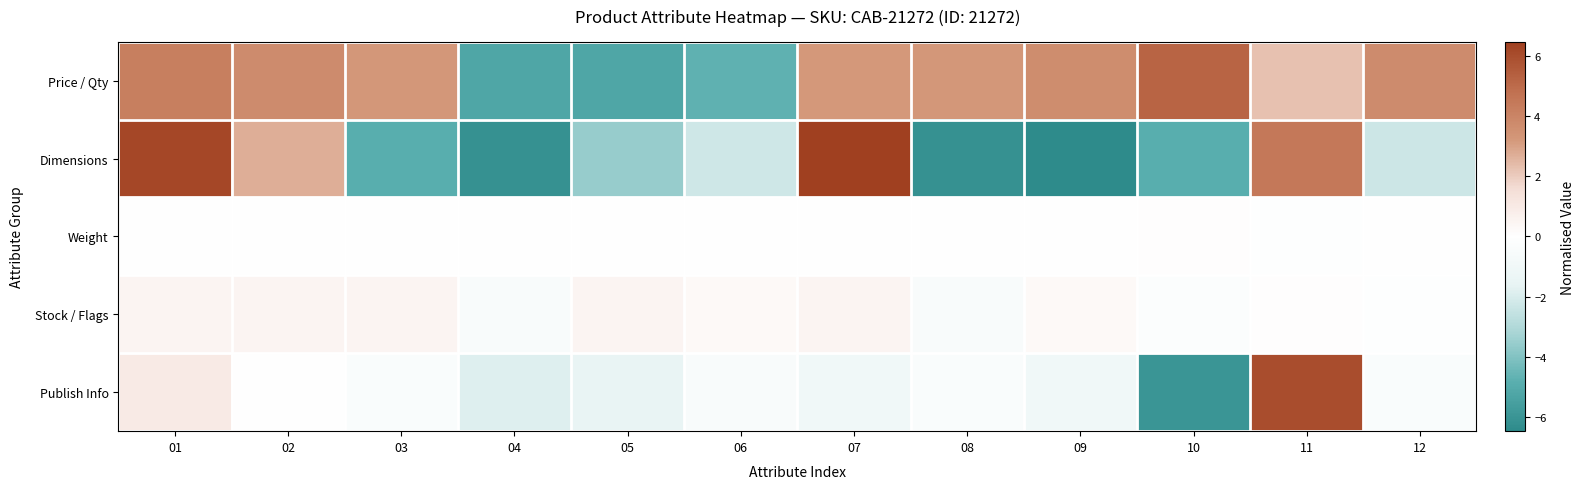

Which series changed the most between 01 and 02?

Dimensions